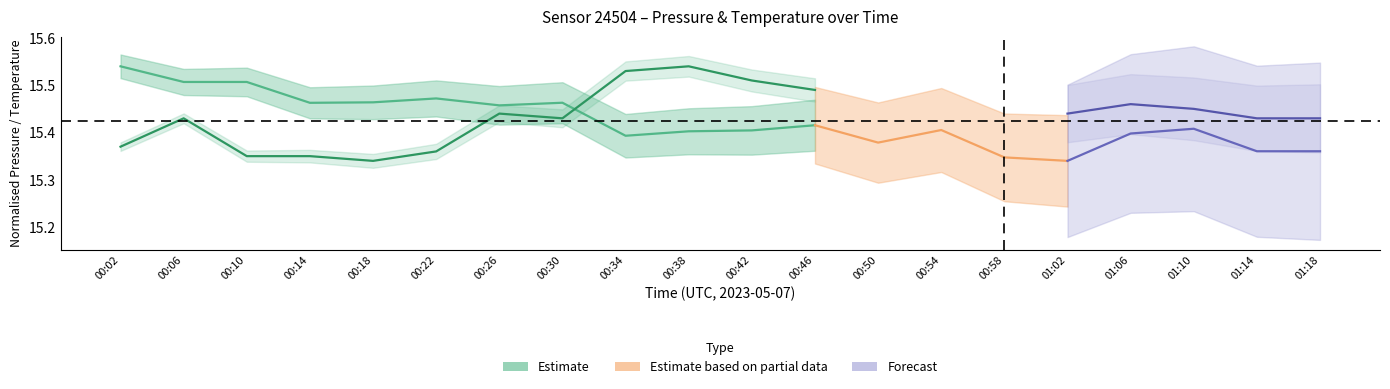

Between which two adjacent categories do temperature and pressure (normalised) first intersect?

00:30 and 00:34